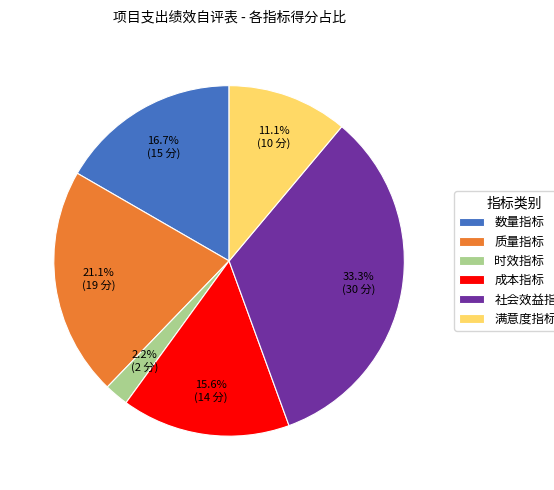

What percentage is NOT represented by 数量指标?

83.3%